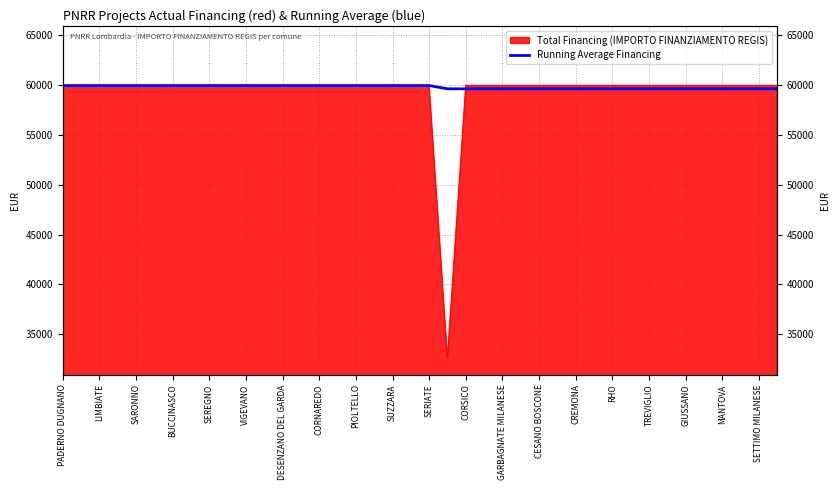

Between 31 and CESANO BOSCONE, which is larger?

CESANO BOSCONE